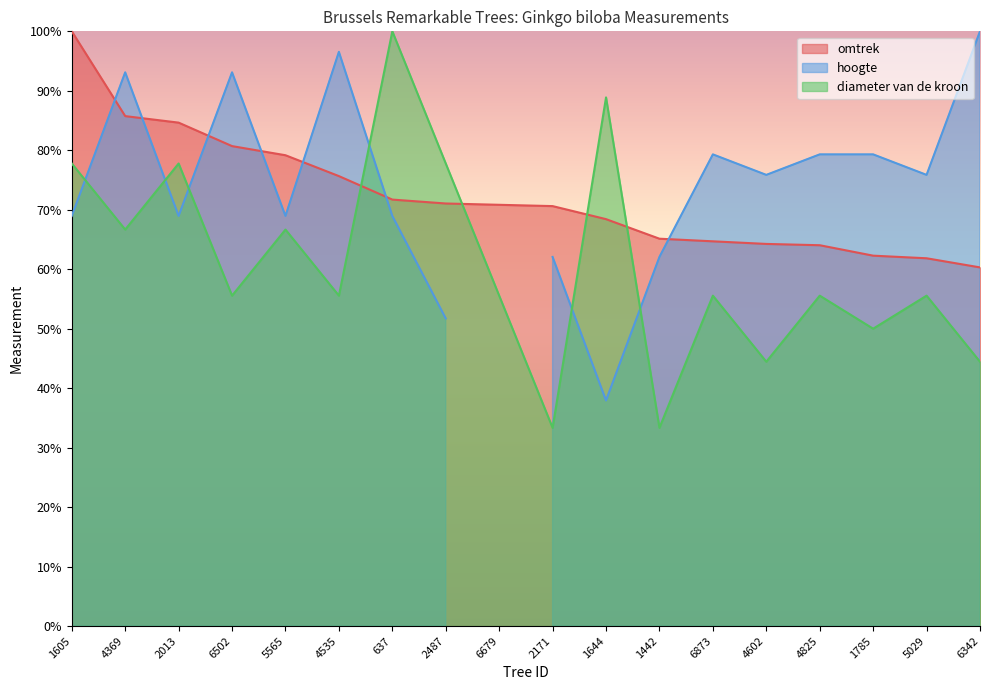

How many interior local valleys does the diameter van de kroon series have?

7